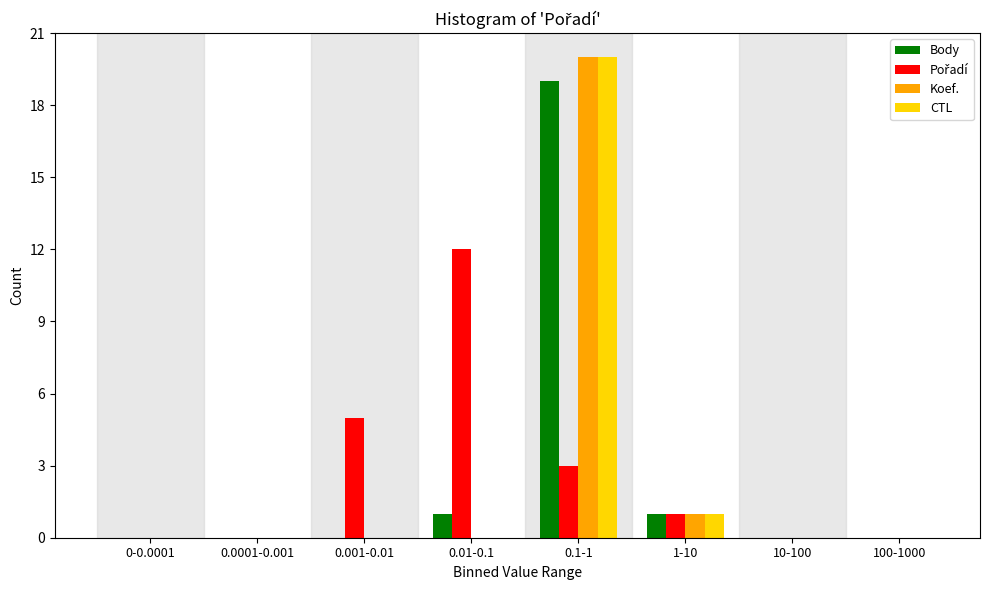

The value of Koef. at 0.001-0.01 is -13. True or false?

False